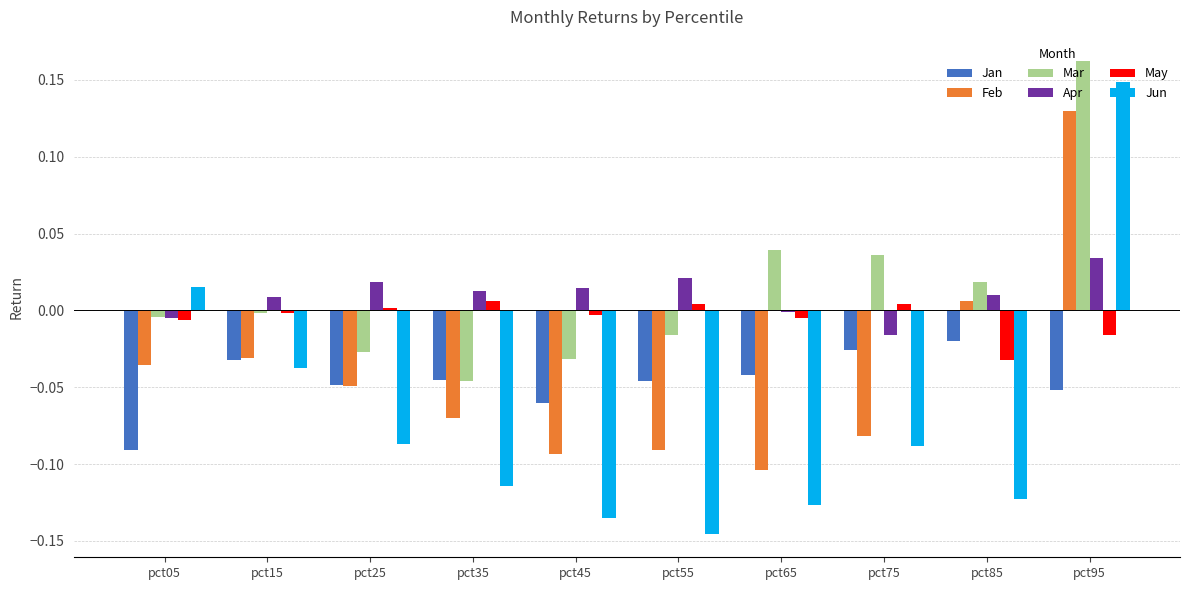

At which label is Jun closest to 0?

pct05